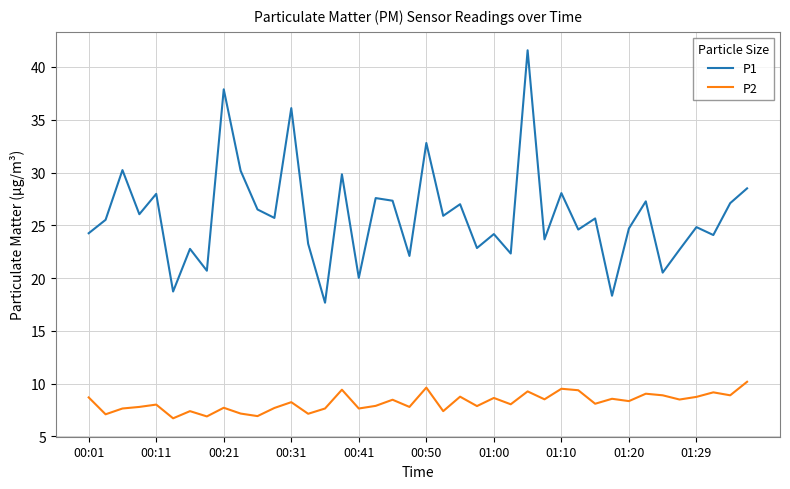

How many values in the P1 series are below 25?

19